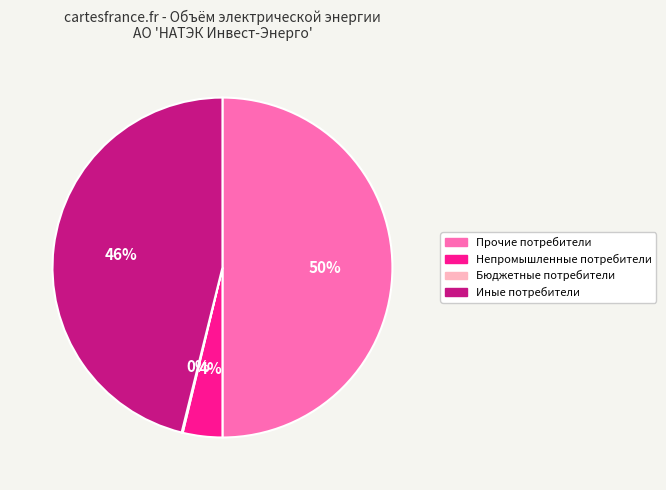

To the nearest percent, what portion does Прочие потребители represent?

50%